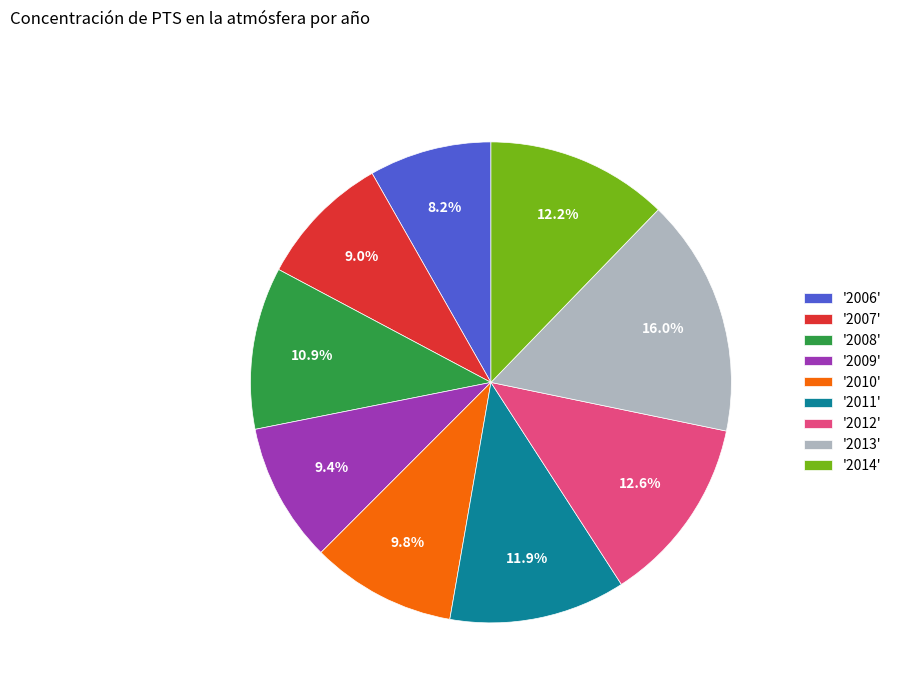

Is there any slice that represents more than half of the pie?

No